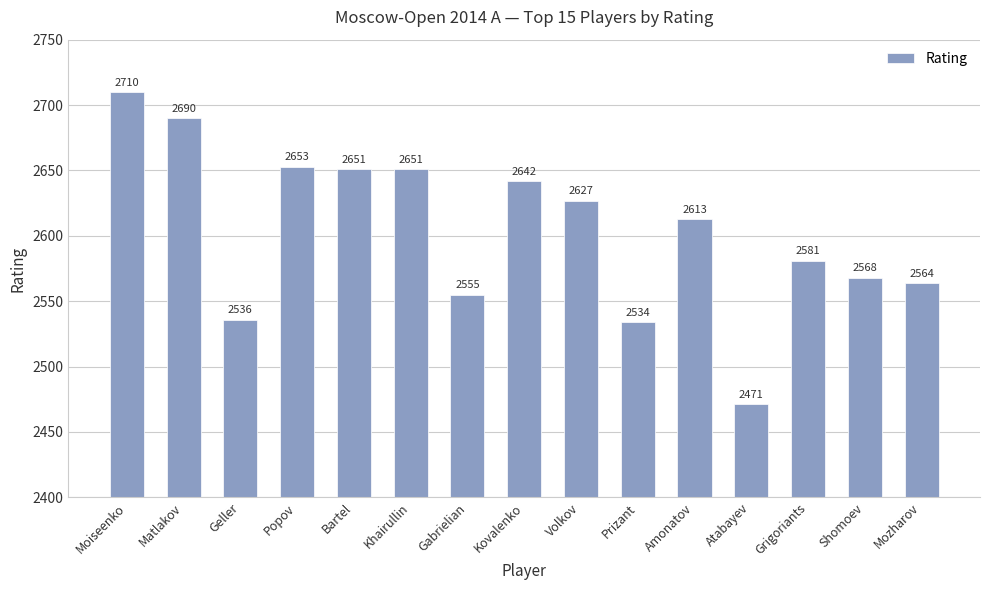

What position from the left is Khairullin?

6